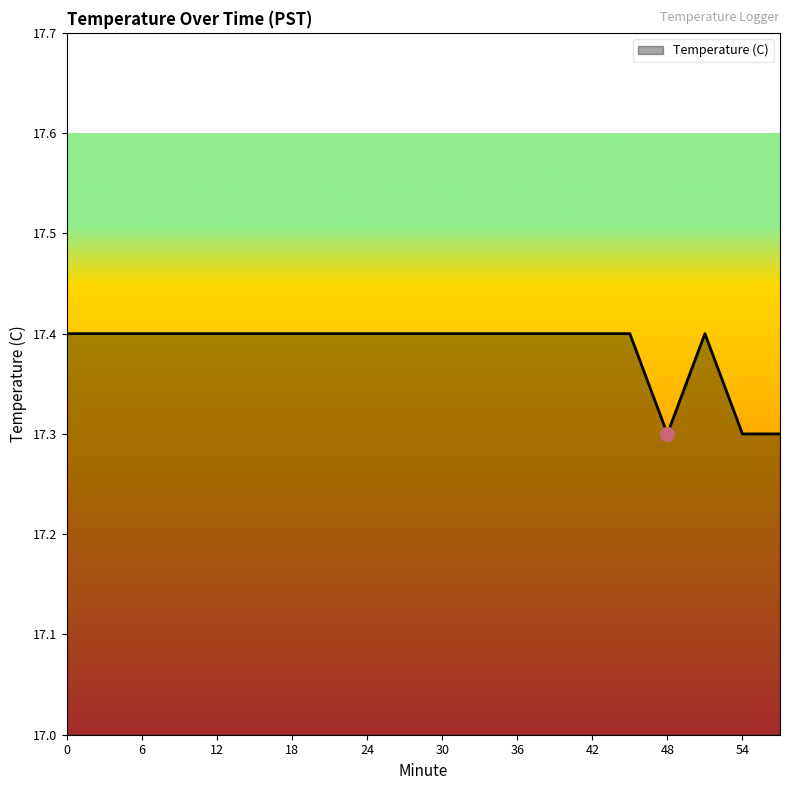

What is the smallest value displayed?

17.3